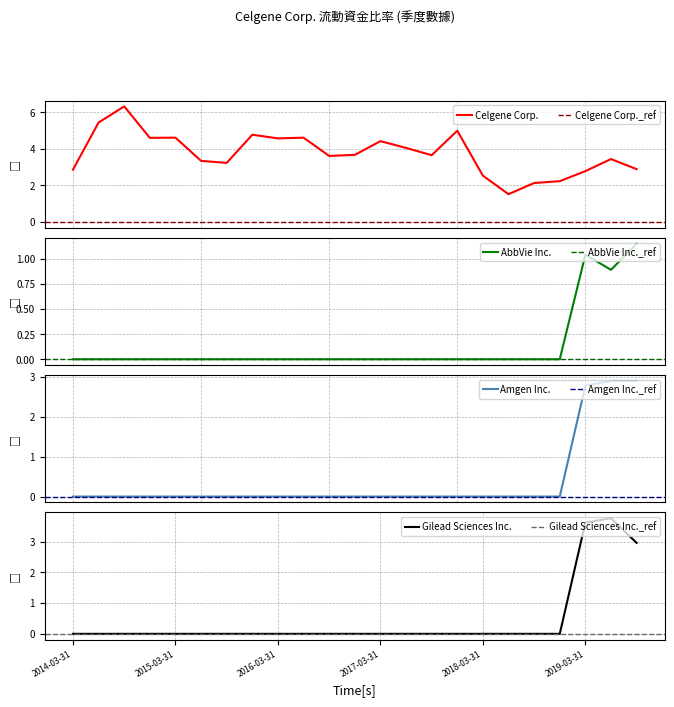

Does the chart have visible grid lines?

Yes